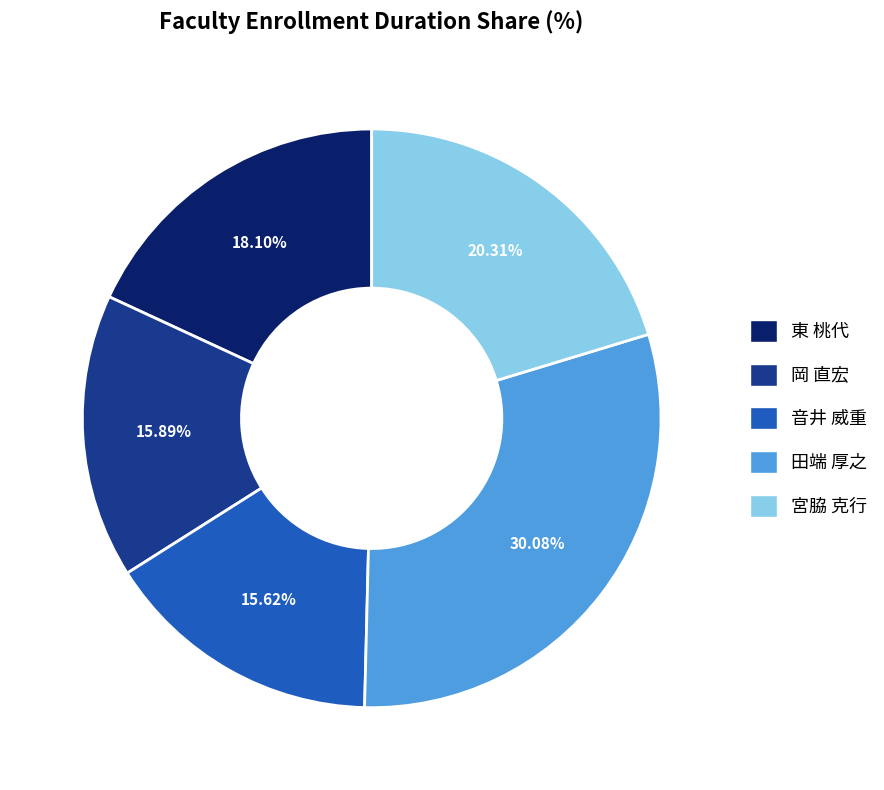

What portion of the pie excludes 岡 直宏?

84.1%